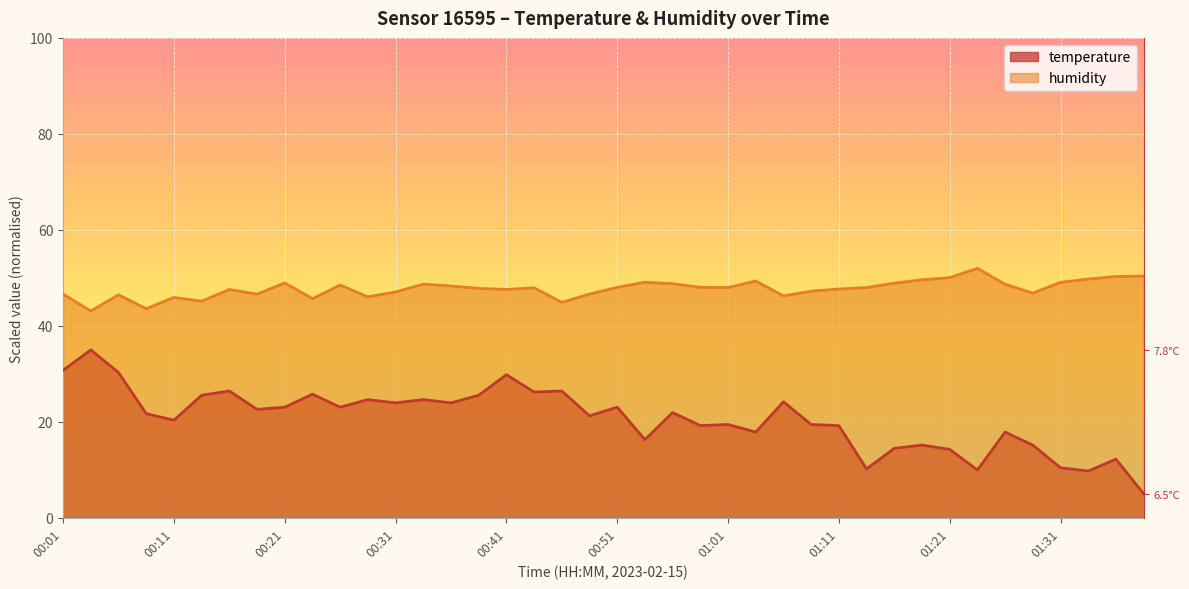

Is the value of temperature at 01:09 greater than the value of humidity at 00:09?

No